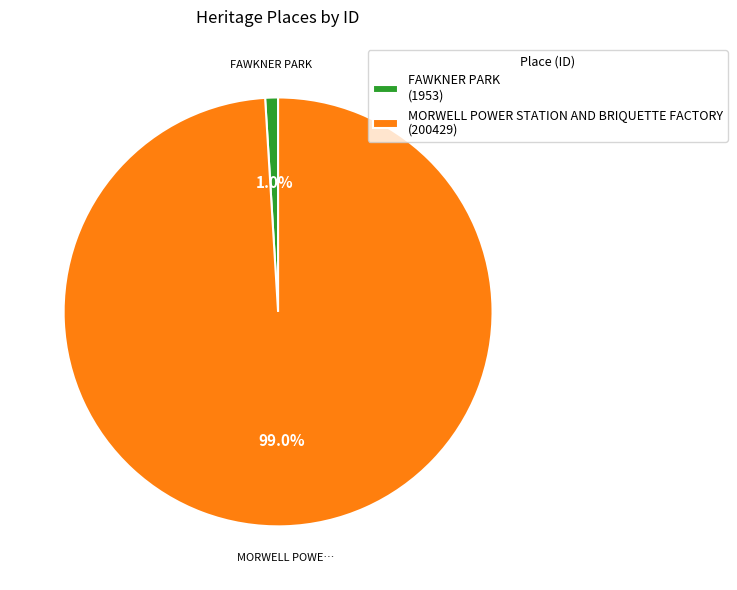

How many segments does this pie chart have?

2